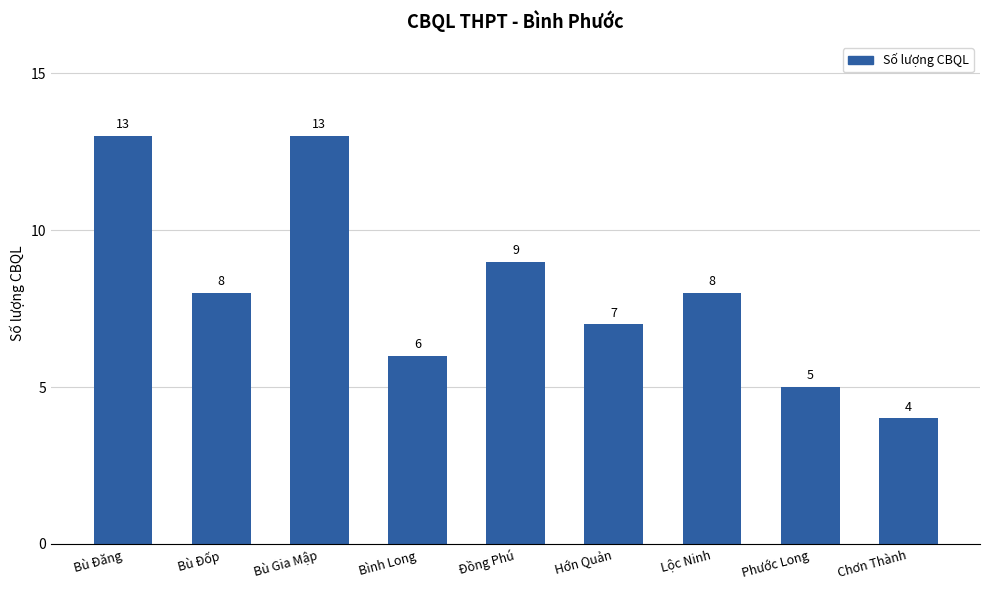

What position from the right is Bù Đốp?

8